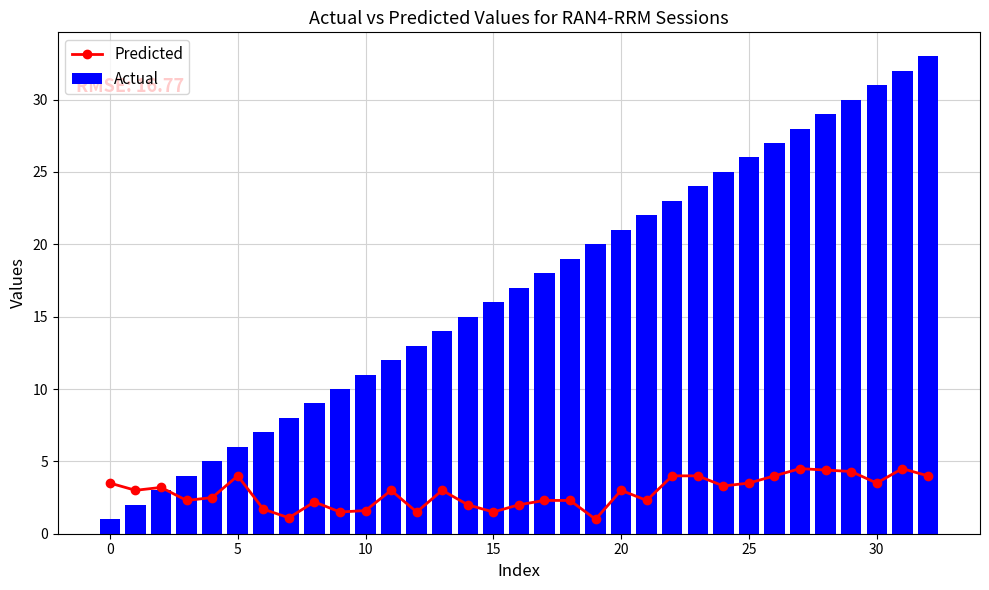

How many series are shown in this chart?

2